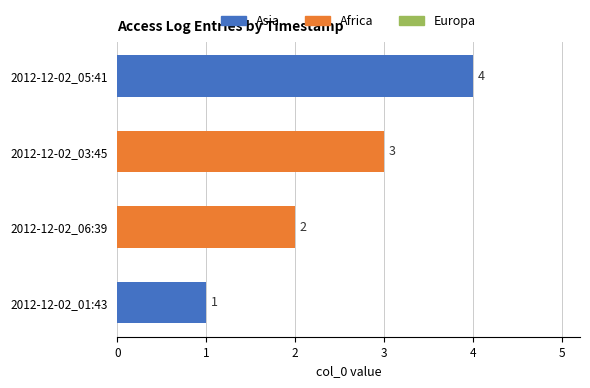

Are the bars horizontal?

Yes